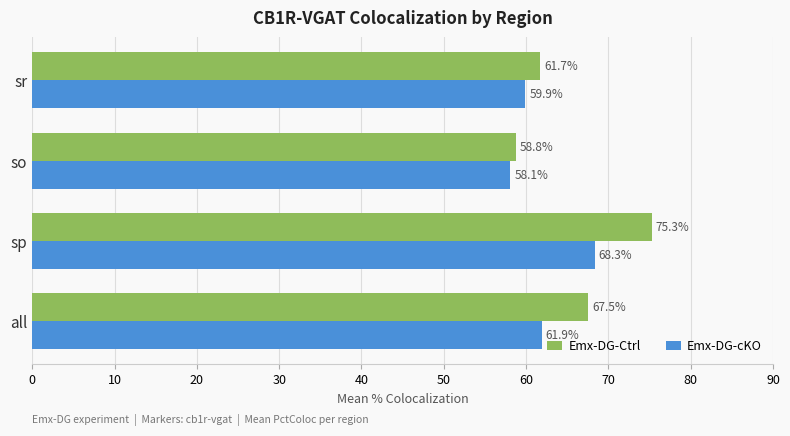

What is the difference between the maximum and minimum values in the Emx-DG-Ctrl series?

16.5